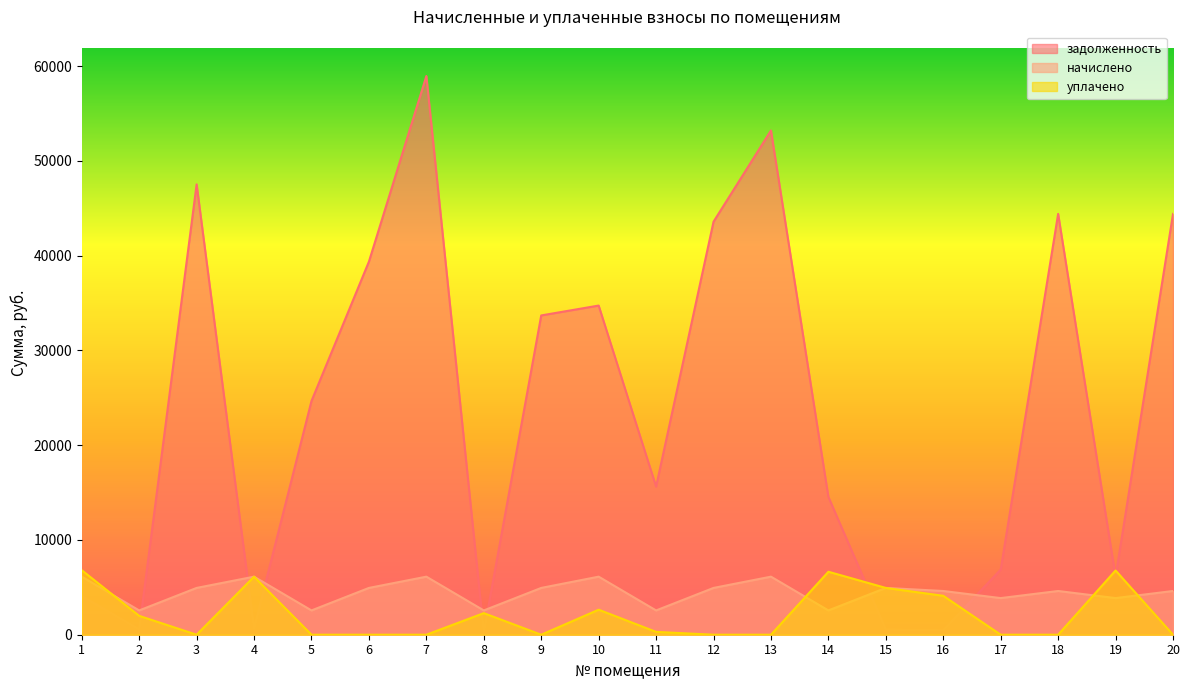

What is the difference between the second highest and second lowest values in the задолженность series?

52740.4